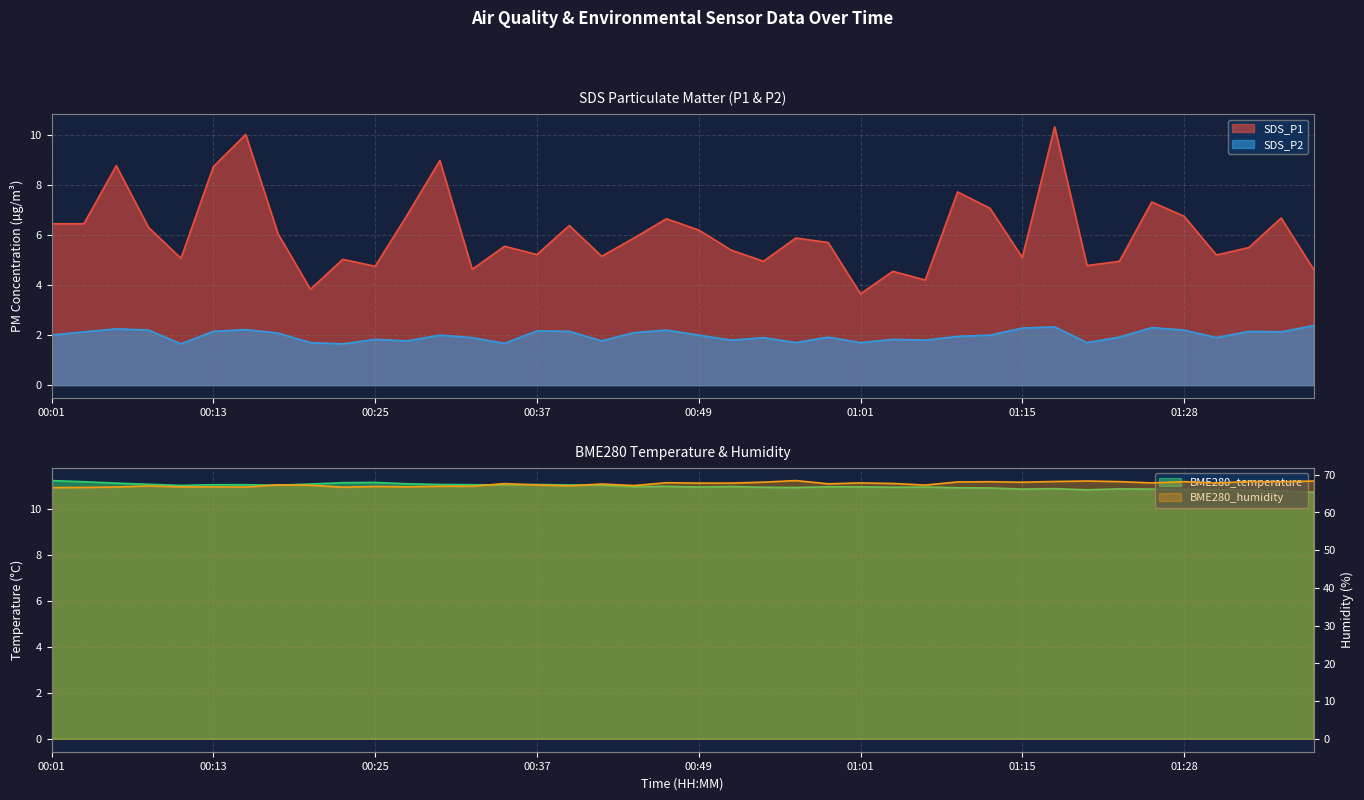

Rank the series by their maximum value, from highest to lowest.

BME280_humidity, BME280_temperature, SDS_P1, SDS_P2